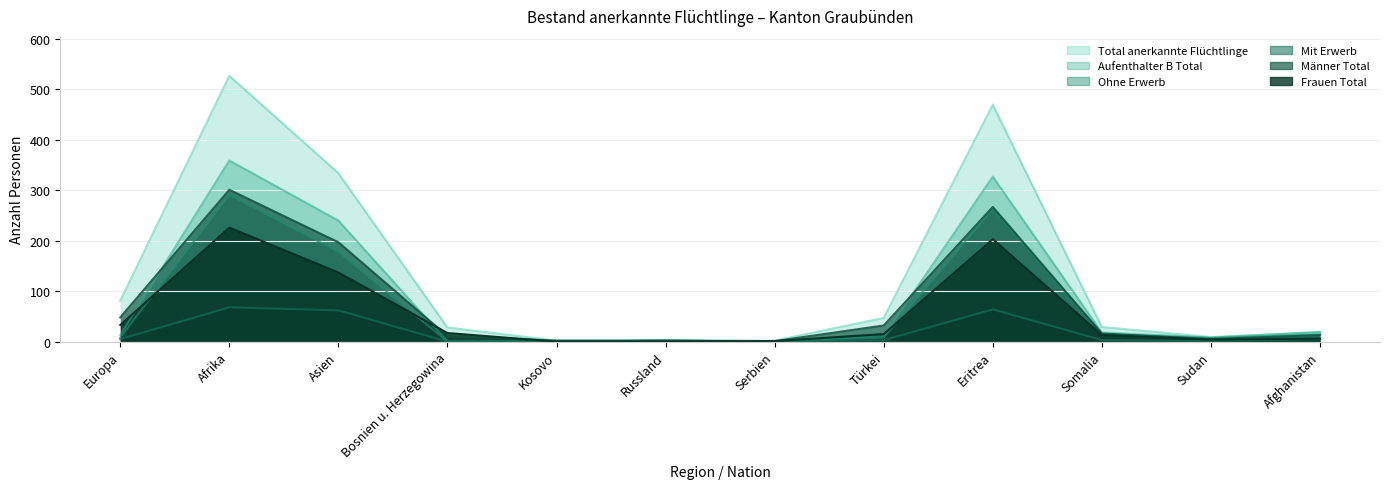

Rank the categories by Frauen Total value from lowest to highest.

Kosovo, Russland, Serbien, Sudan, Afghanistan, Somalia, Türkei, Bosnien u. Herzegowina, Europa, Asien, Eritrea, Afrika